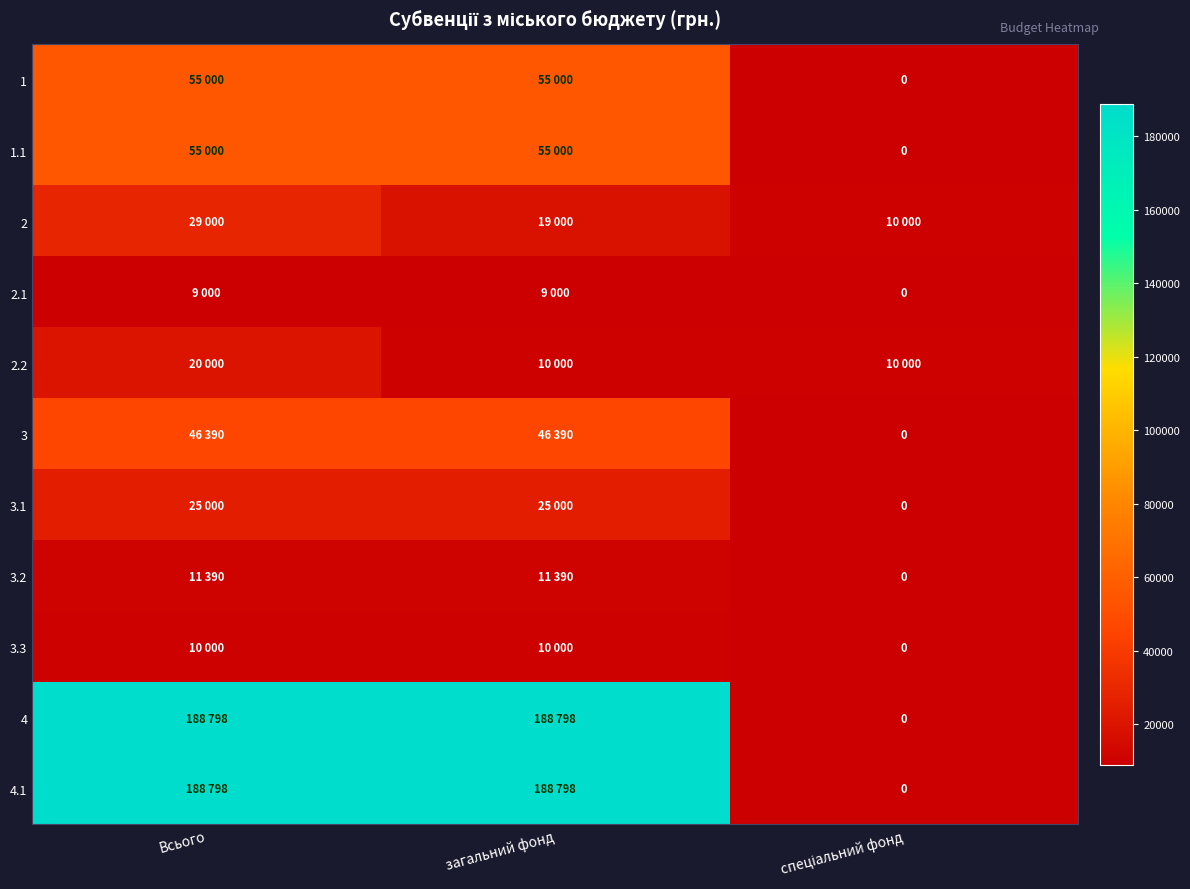

What is the difference between the second highest and minimum values in the 2 series?

9000.0